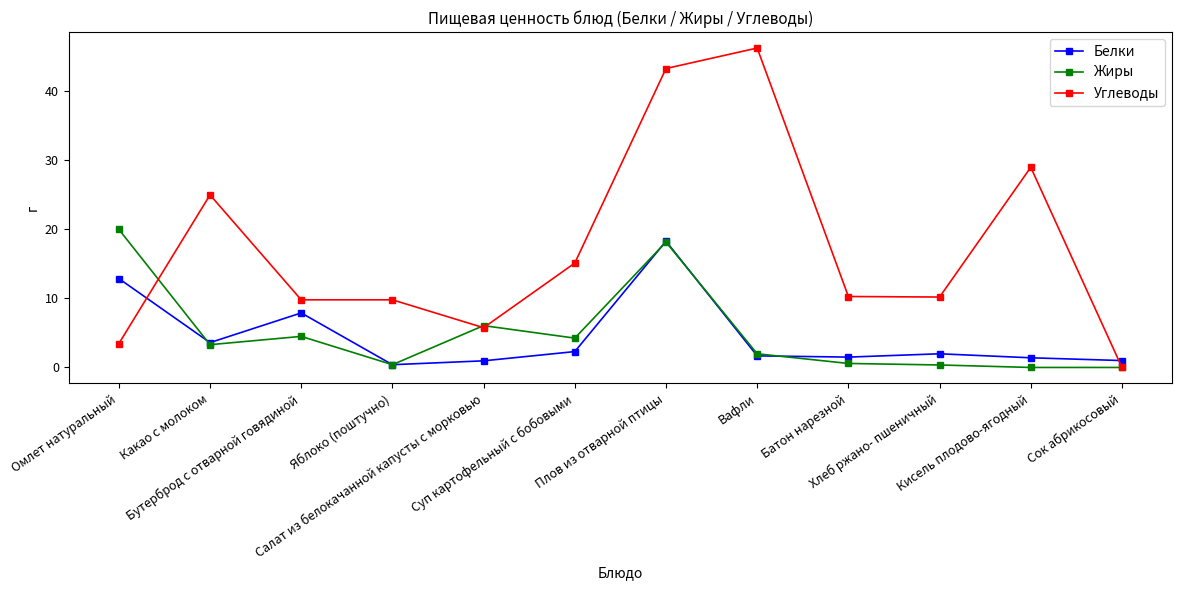

What are all the series names shown in the legend?

Белки, Жиры, Углеводы